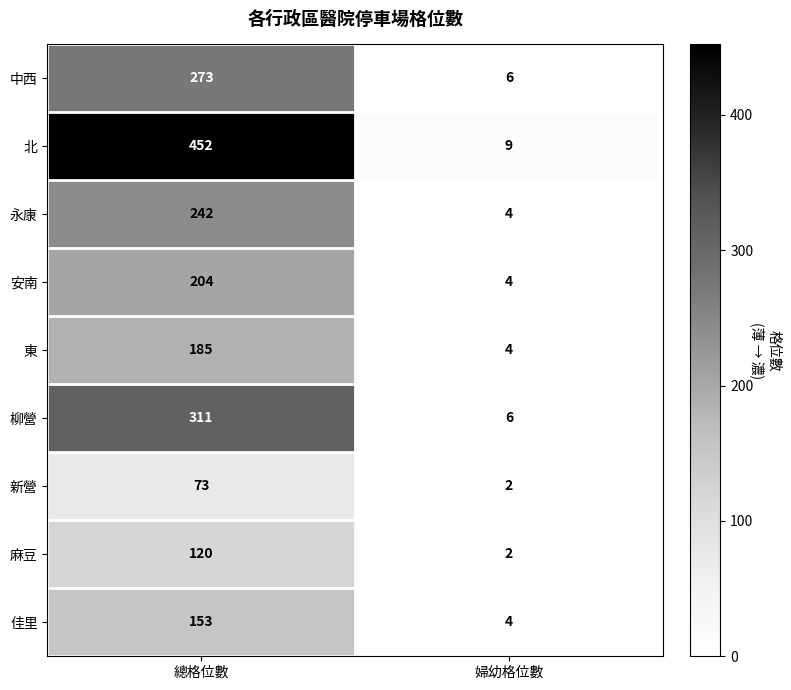

How many data points does each series have?

2